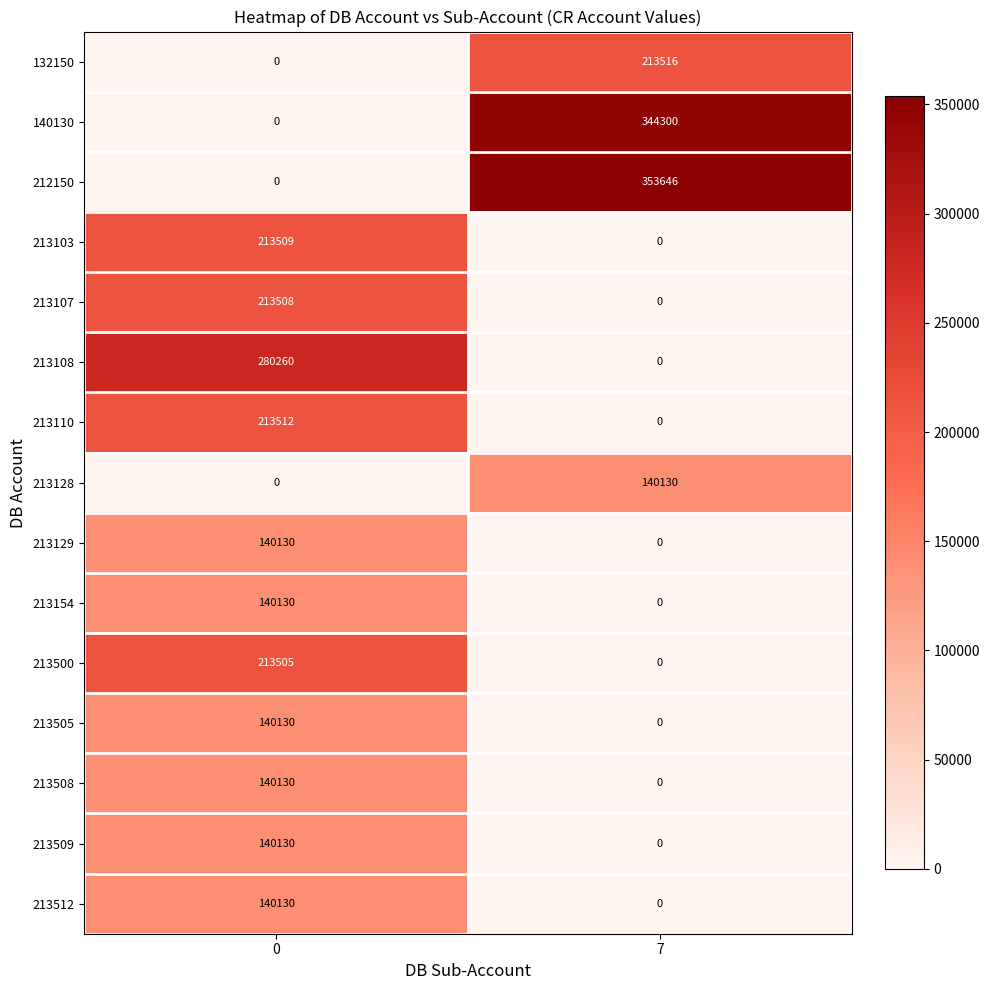

What is the greatest value displayed?

353646